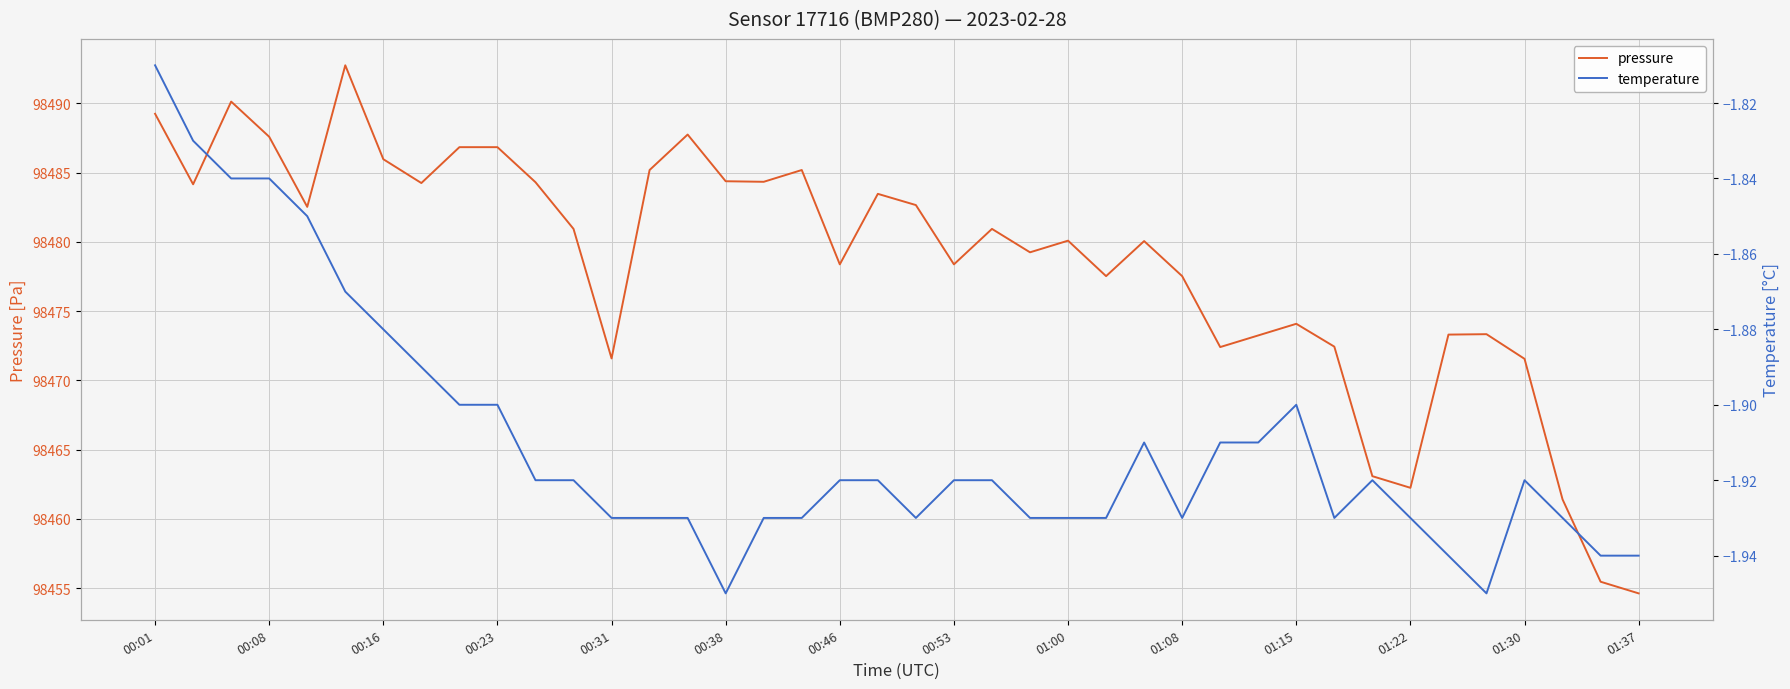

Is it true that pressure equals 36198.4 at 01:00?

False